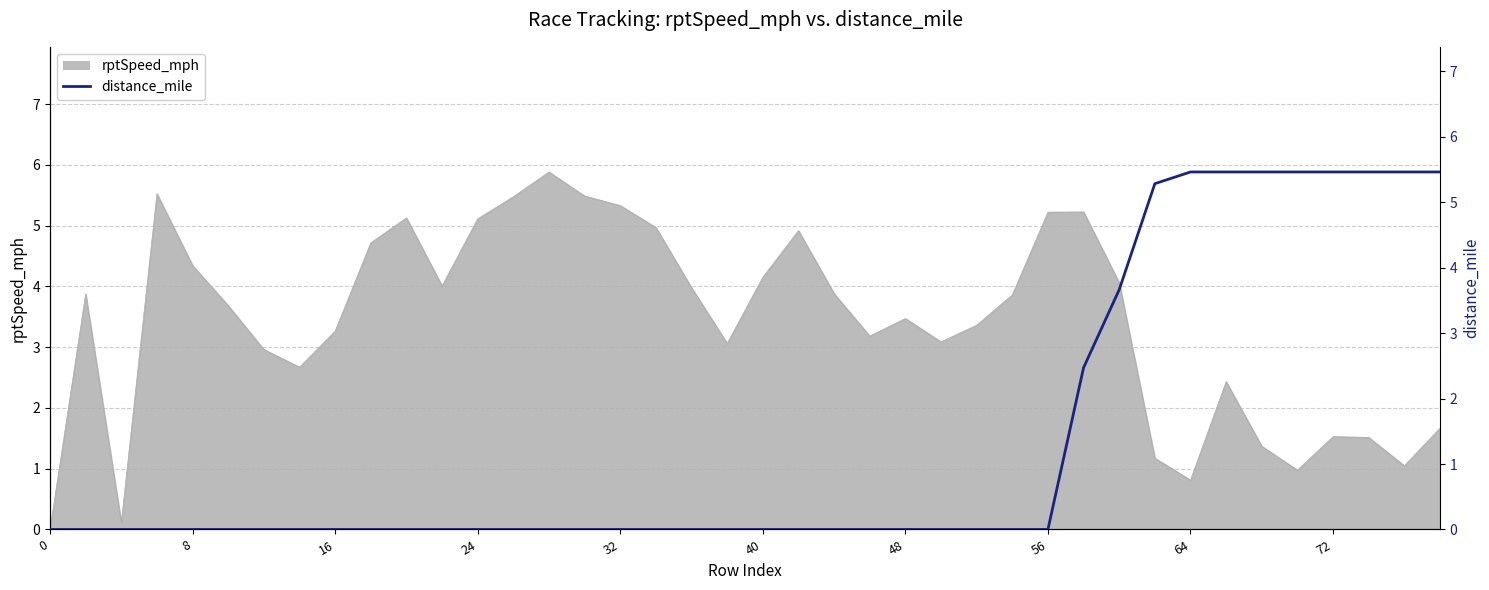

Does the chart display data point markers on the line(s)?

No